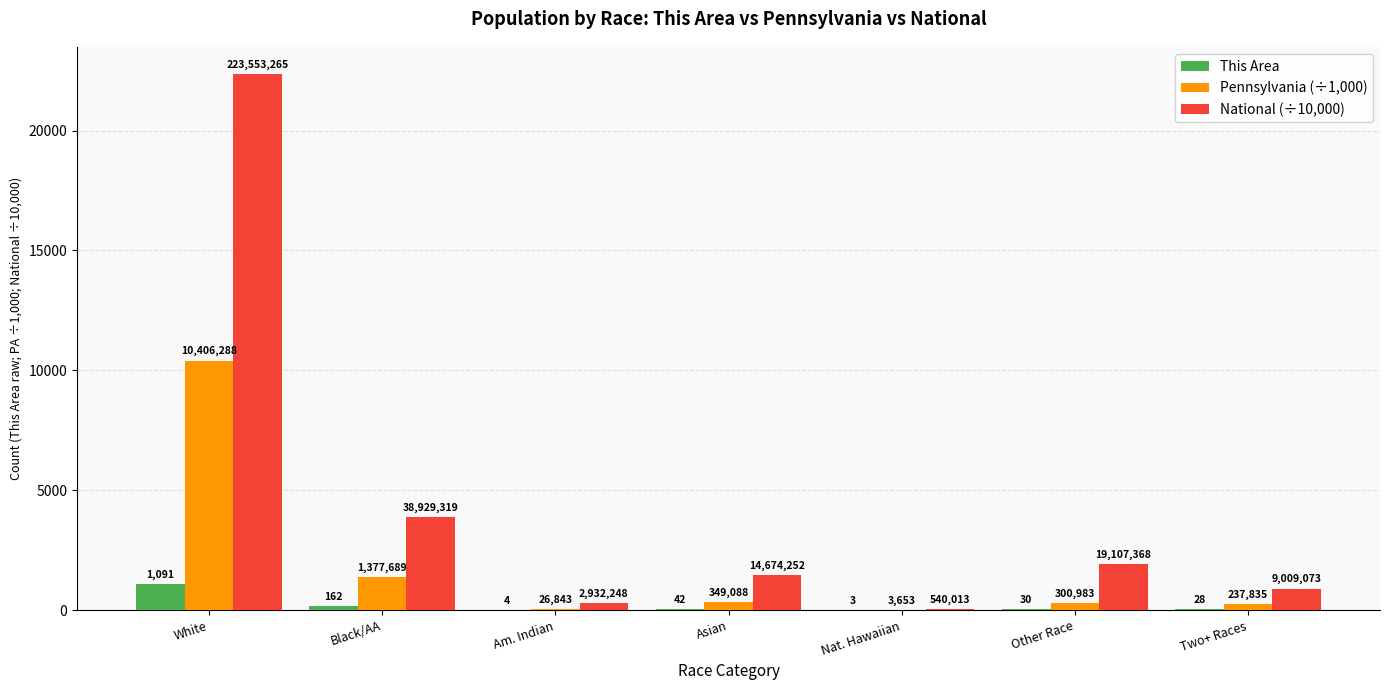

What are all the series names shown in the legend?

This Area, Pennsylvania (÷1,000), National (÷10,000)